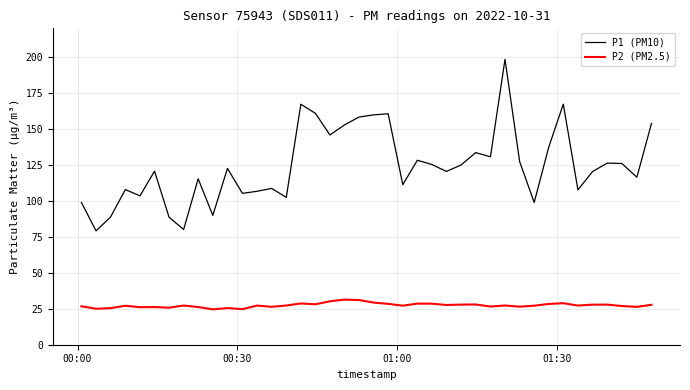

What is the smallest value displayed?

24.6